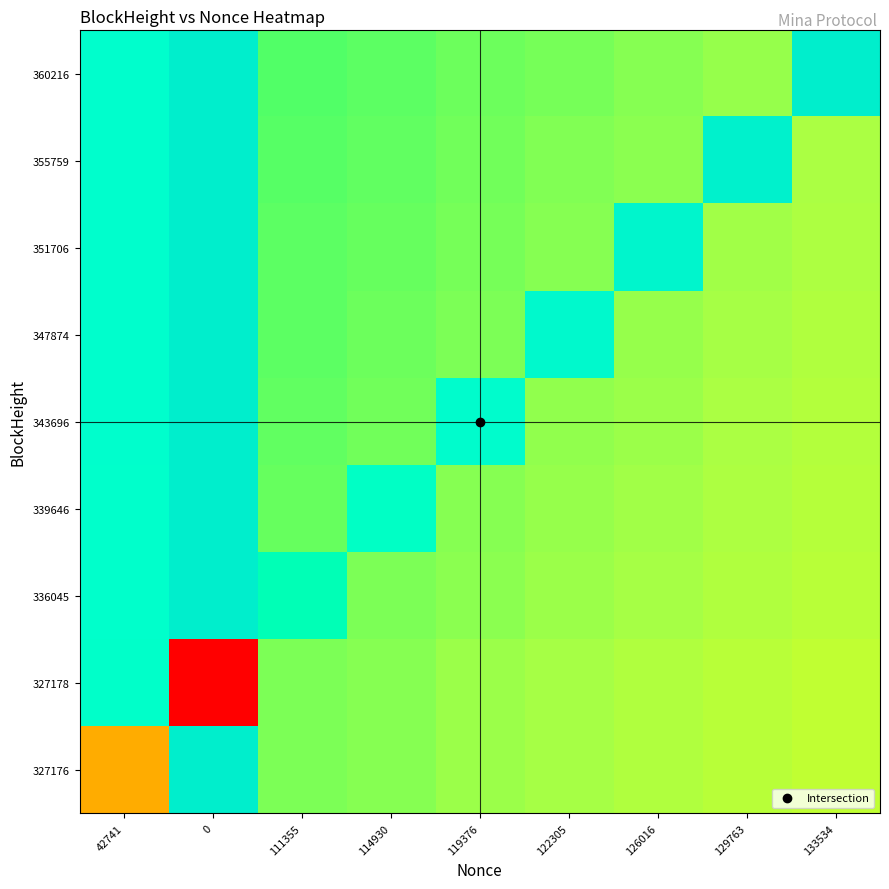

Count the number of categories in the chart.

9